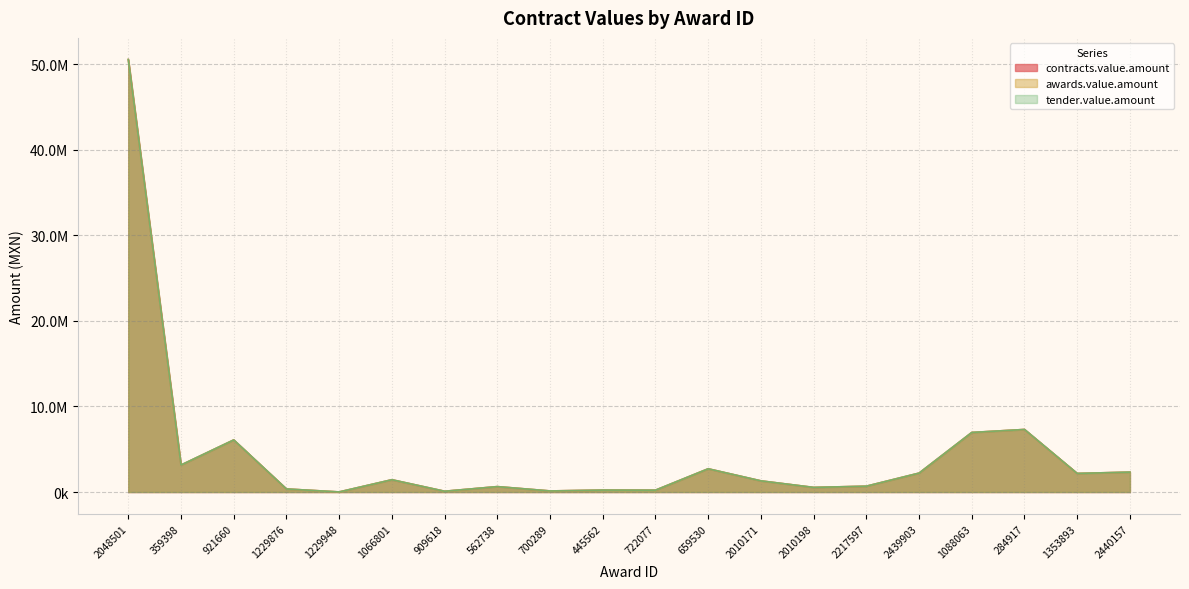

Rank the series by their maximum value, from lowest to highest.

contracts.value.amount, awards.value.amount, tender.value.amount